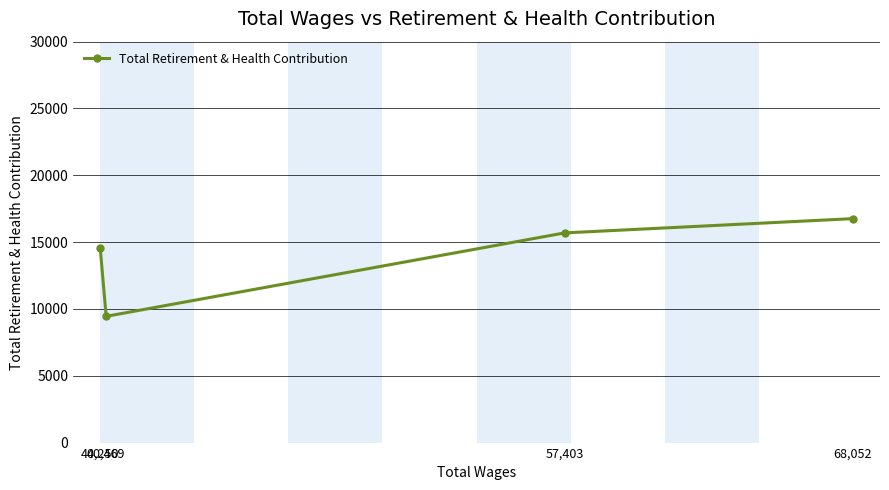

What is the change in value from 40,469 to 68,052?

+7311